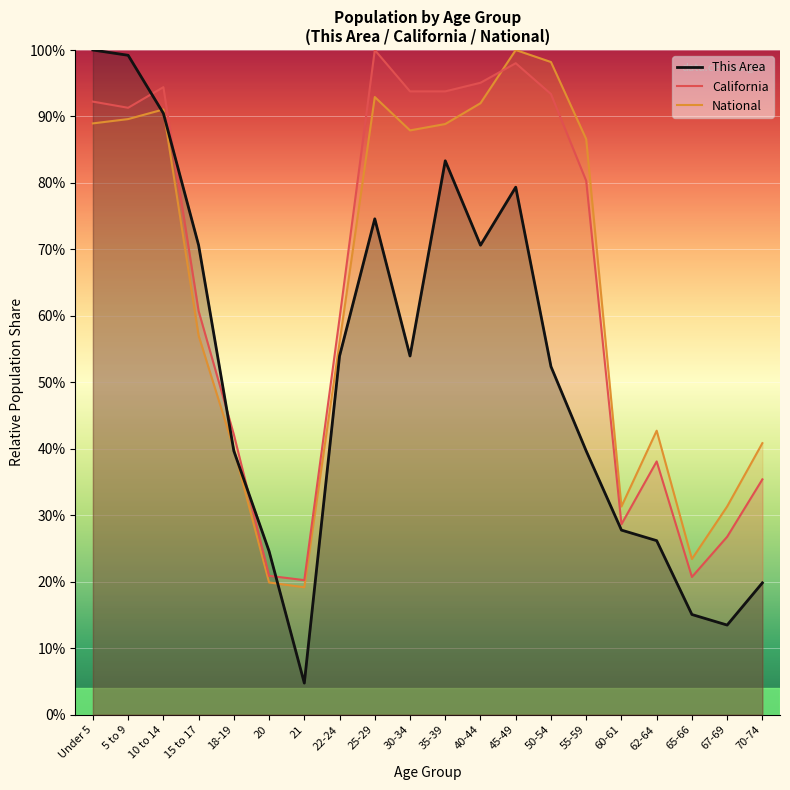

What is the greatest value displayed?

100.0